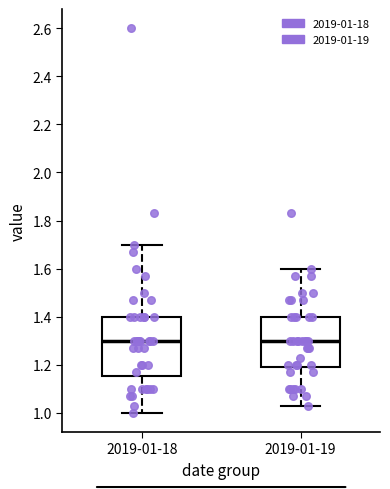

Reading left to right, transcribe this box plot: for each box, give where its median line is, the range the box spans, and where its two whiskers end, as read against the y-axis. The values are not printed on the chart, so give them approximately, as read against the axis.

2019-01-18: median 1.30, box 1.16 to 1.40, whiskers 1.00 to 1.70
2019-01-19: median 1.30, box 1.20 to 1.40, whiskers 1.04 to 1.60